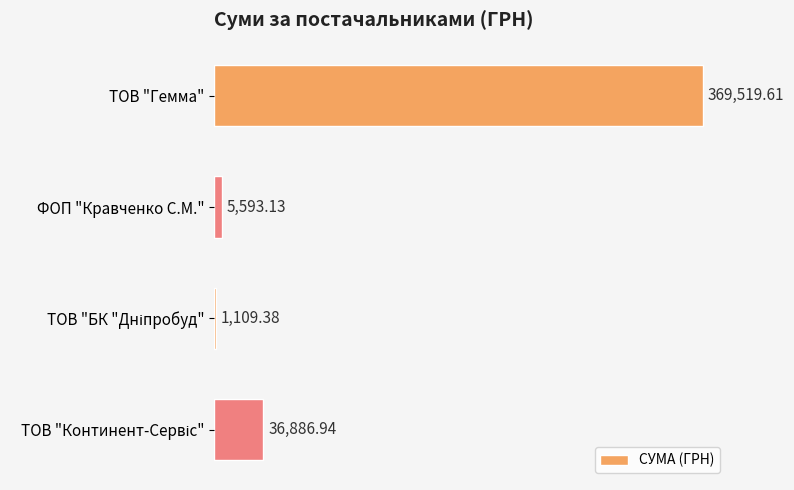

Which category has the highest value across all series?

ТОВ "Гемма"